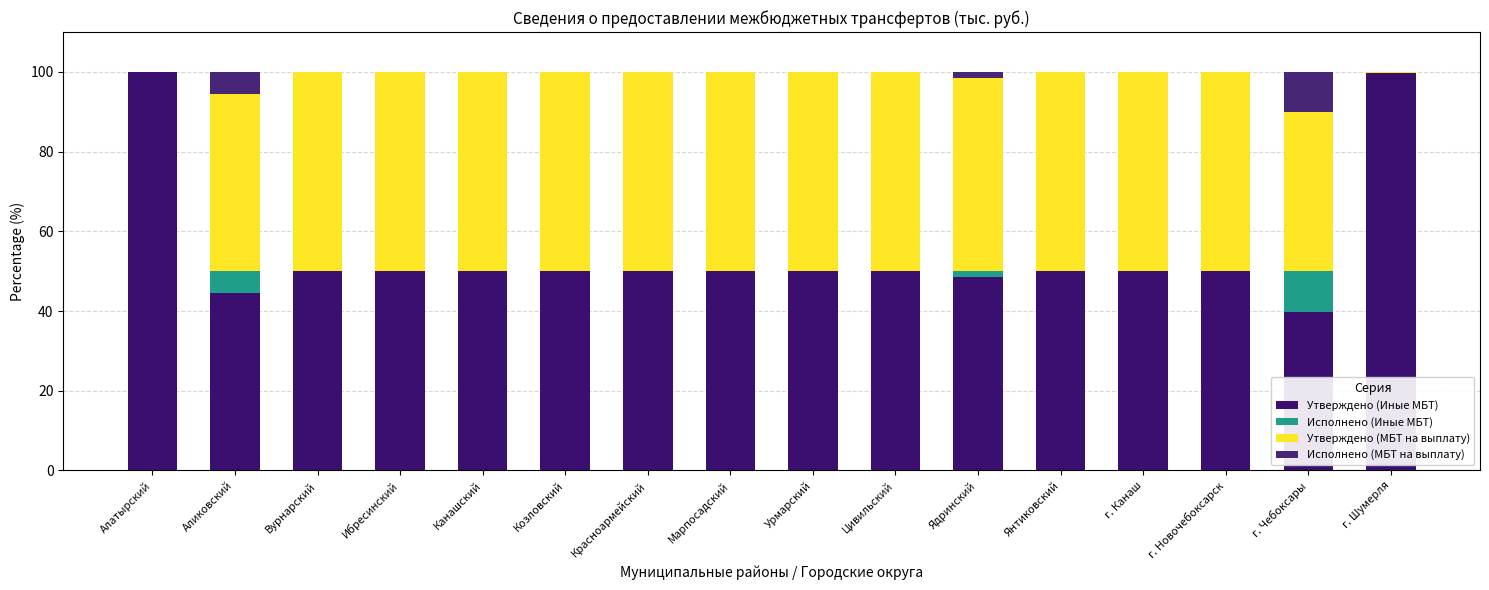

List the series in order of their peak value, highest first.

Утверждено (Иные МБТ), Утверждено (МБТ на выплату), Исполнено (Иные МБТ), Исполнено (МБТ на выплату)